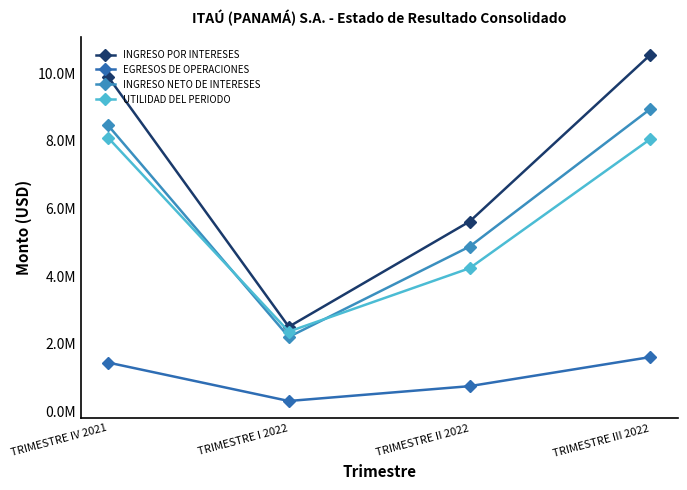

Is it true that INGRESO POR INTERESES equals 2500832.6 at TRIMESTRE I 2022?

True